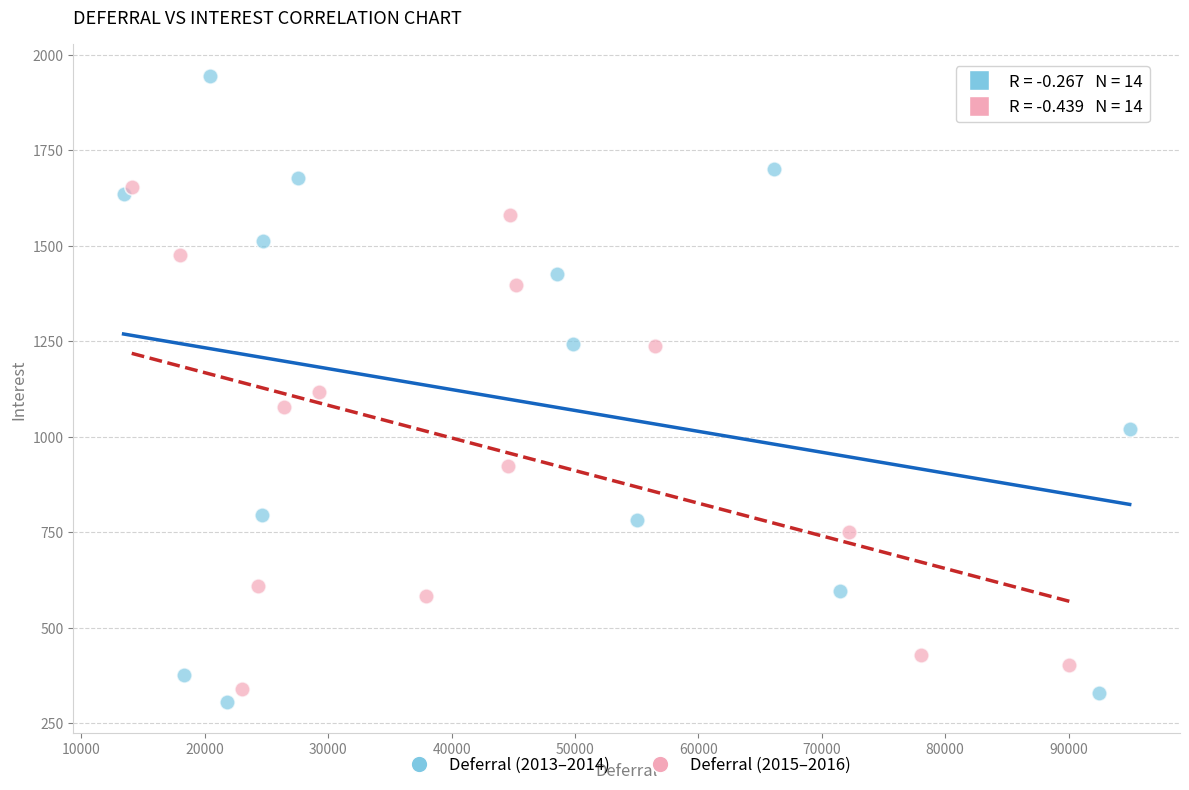

Which series has the widest spread of Y values?

Deferral (2013–2014)